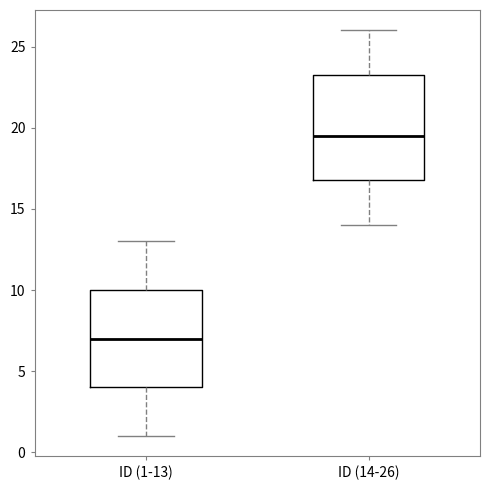

Reading left to right, transcribe this box plot: for each box, give where its median line is, the range the box spans, and where its two whiskers end, as read against the y-axis. The values are not printed on the chart, so give them approximately, as read against the axis.

ID (1-13): median 7.0, box 4.0 to 10.0, whiskers 1.0 to 13.0
ID (14-26): median 19.5, box 17.0 to 23.5, whiskers 14.0 to 26.0